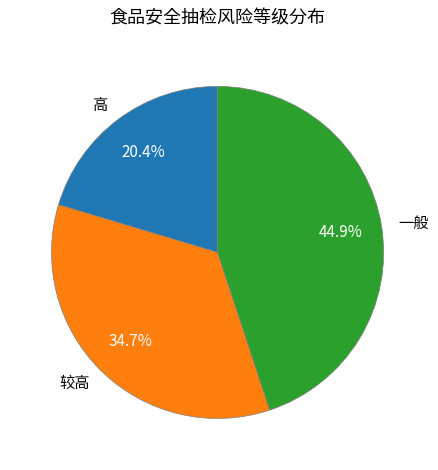

How many slices are in this pie chart?

3